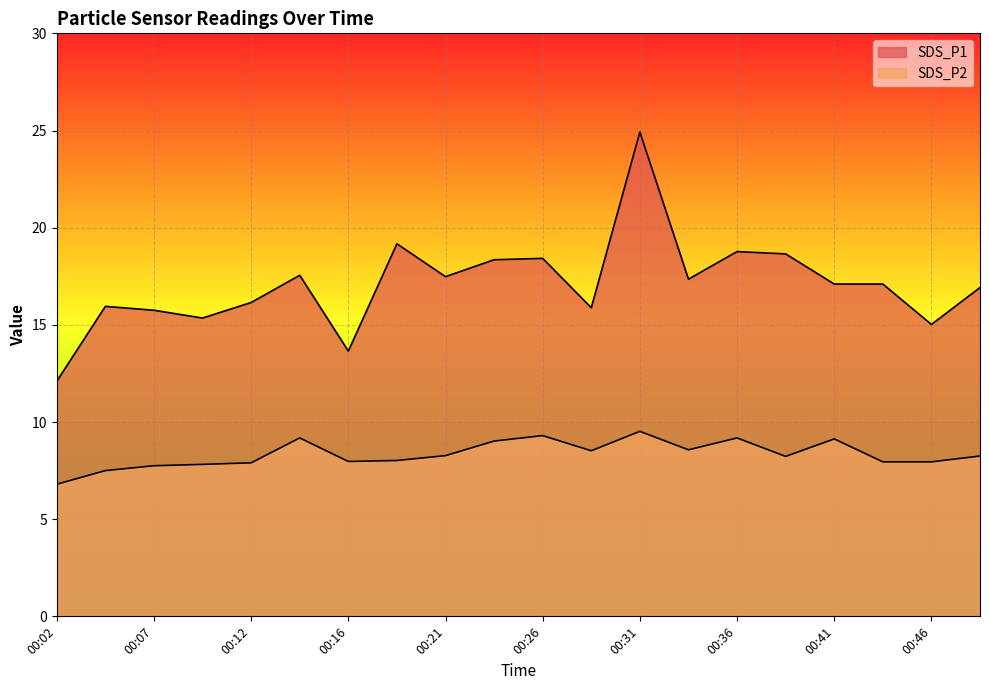

True or false: SDS_P1 and SDS_P2 intersect in this chart.

False